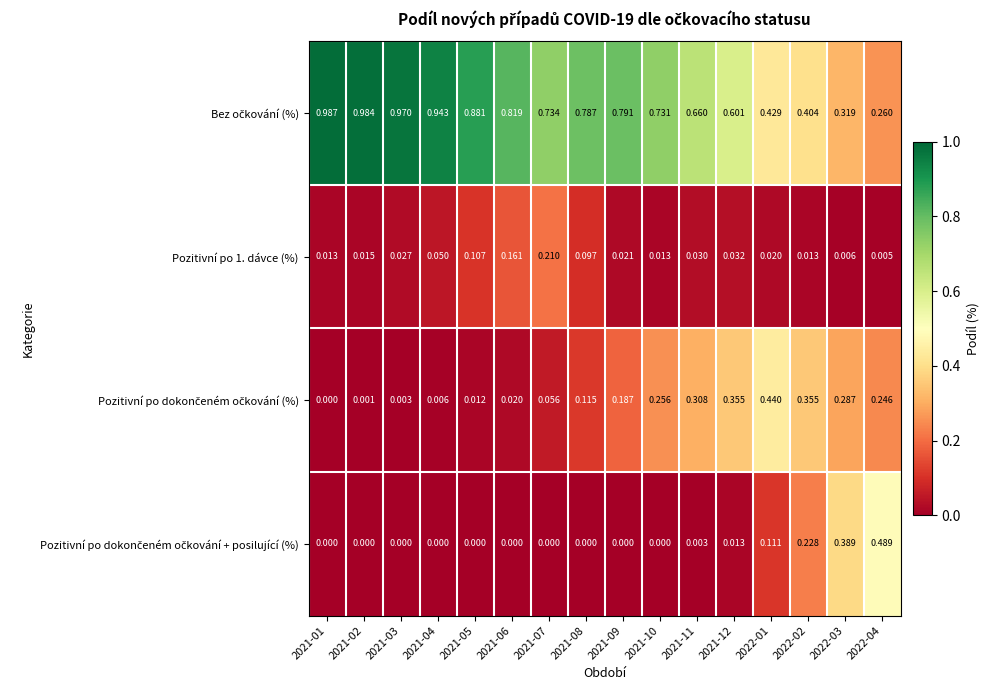

How many distinct data groups are displayed?

4